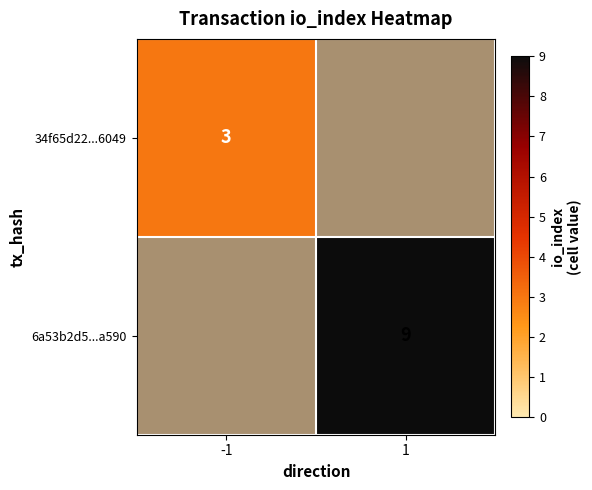

Is it true that 34f65d22...6049 equals 3 at -1?

True